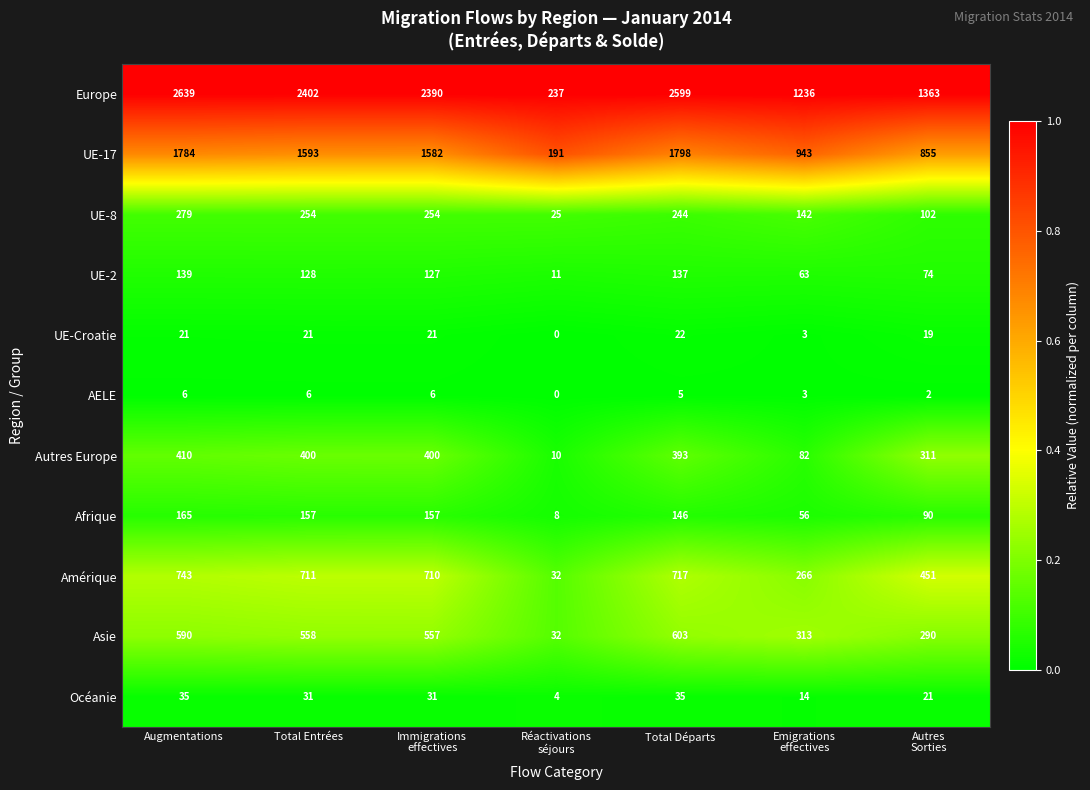

At which category does the chart reach its peak across all series?

Augmentations